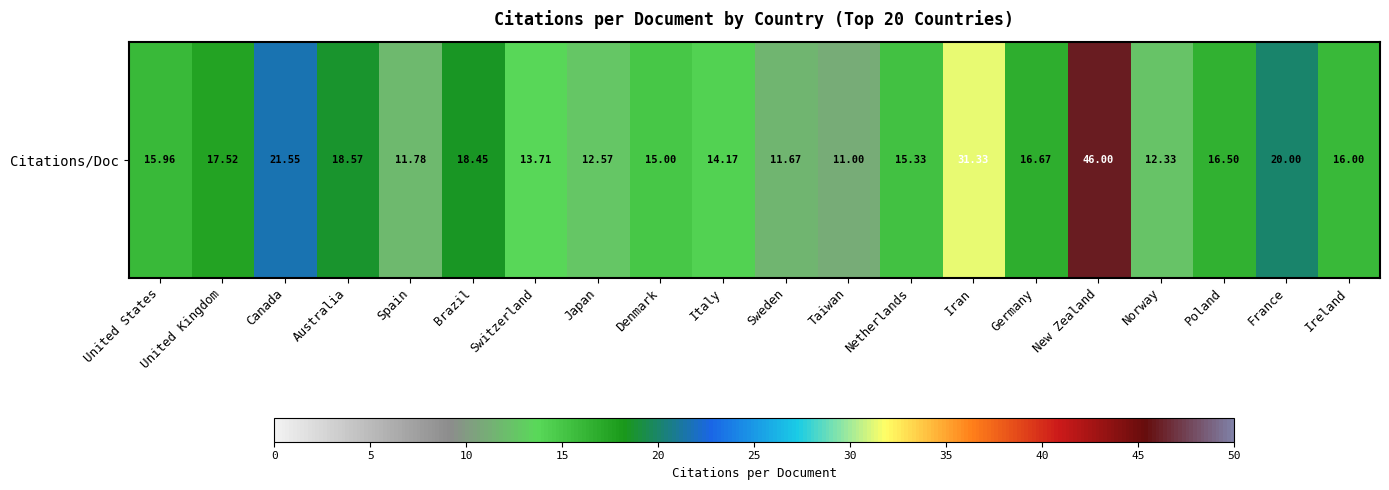

The value at Norway is 18.0. True or false?

False